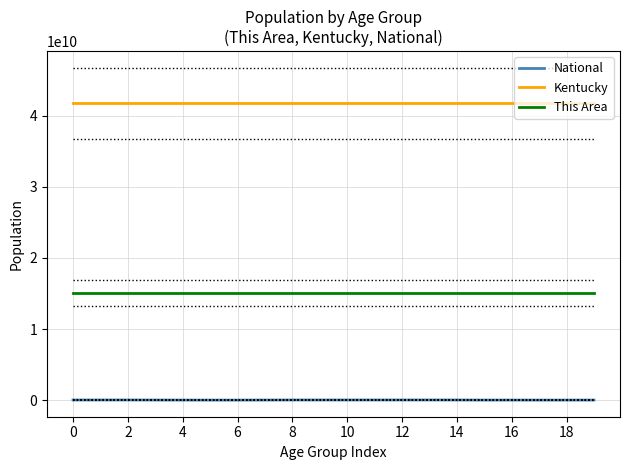

How many This Area values are between 15084976512 and 15084976513?

20